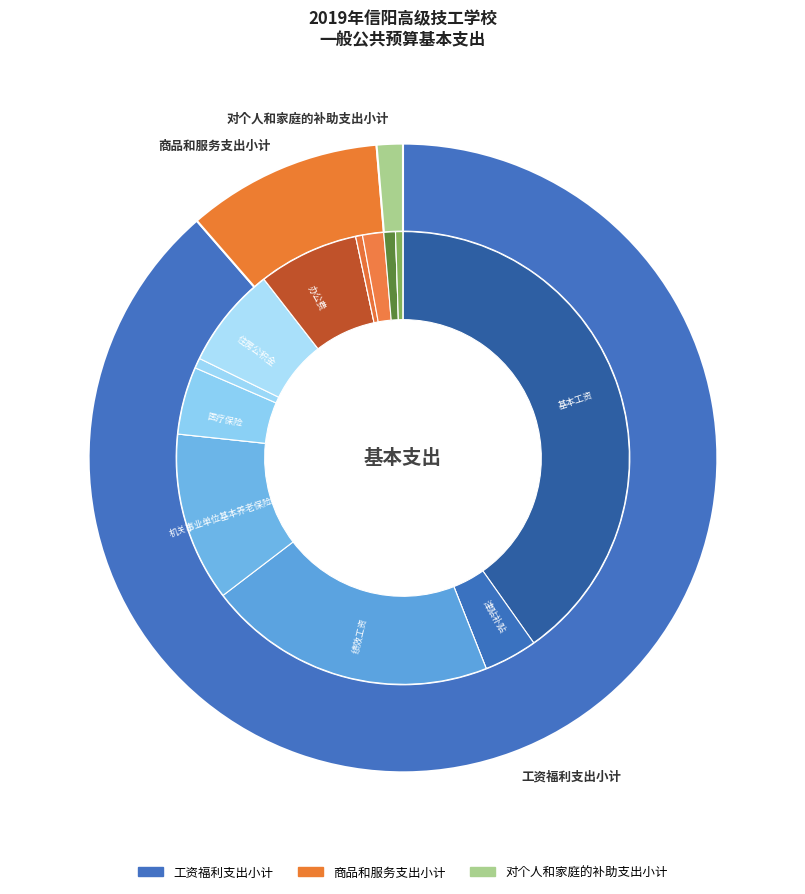

True or false: 工资福利支出小计 accounts for 74% of the total.

False